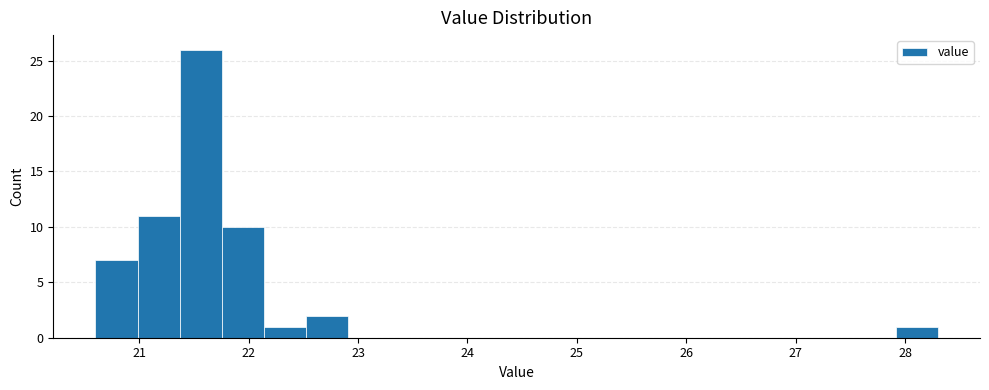

Around what value on the x-axis is the tallest bar? Give the approximate position of its centre, as read against the axis.

21.6